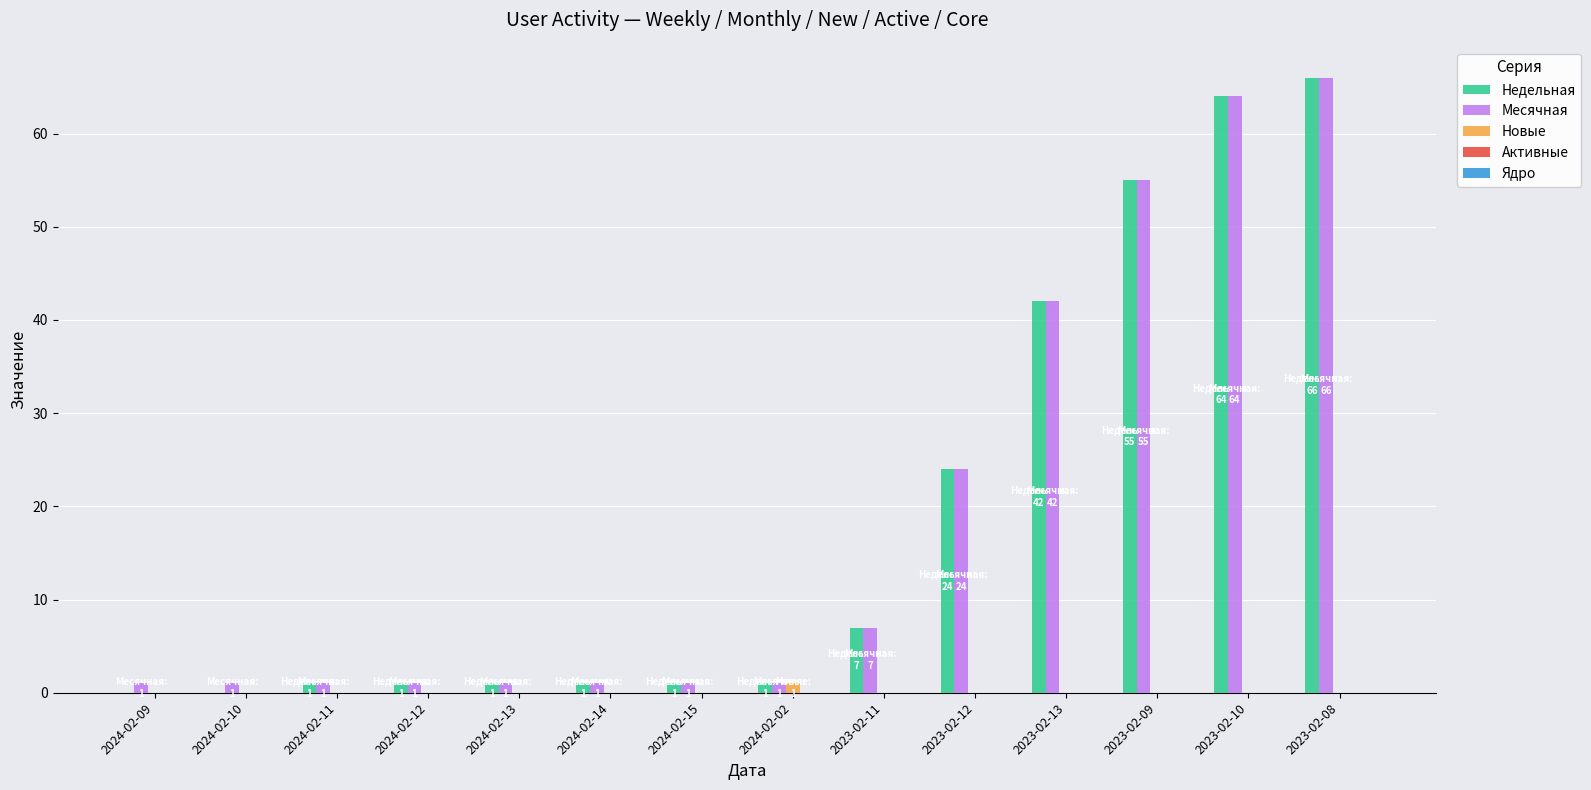

Is the value of Месячная at 2024-02-02 greater than the value of Недельная at 2023-02-12?

No